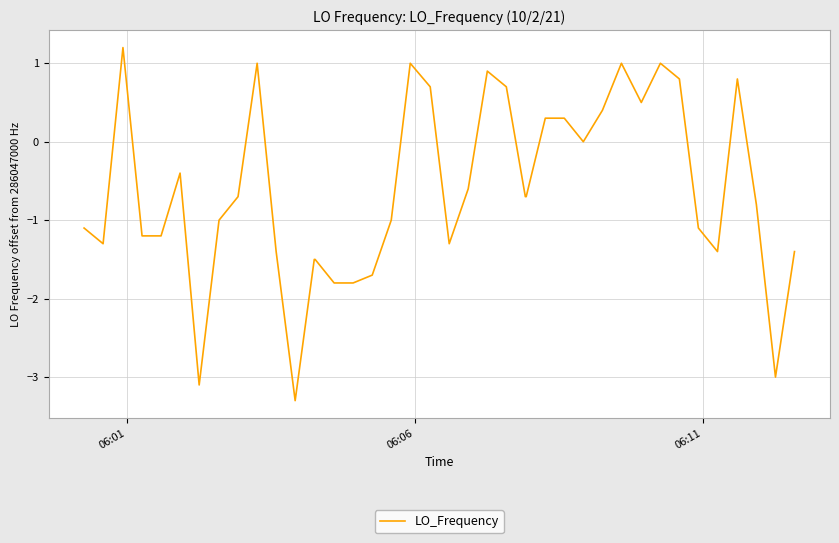

What is the greatest value displayed?

1.2